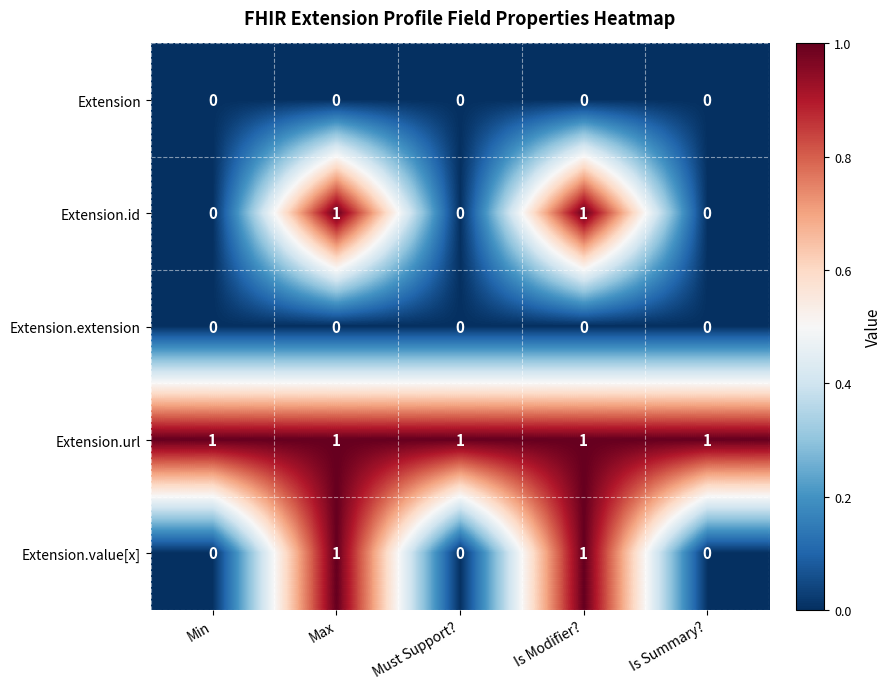

Reading right to left, transcribe all the data shown in this chart.

Extension: 0	0	0	0	0
Extension.id: 0	1	0	1	0
Extension.extension: 0	0	0	0	0
Extension.url: 1	1	1	1	1
Extension.value[x]: 0	1	0	1	0